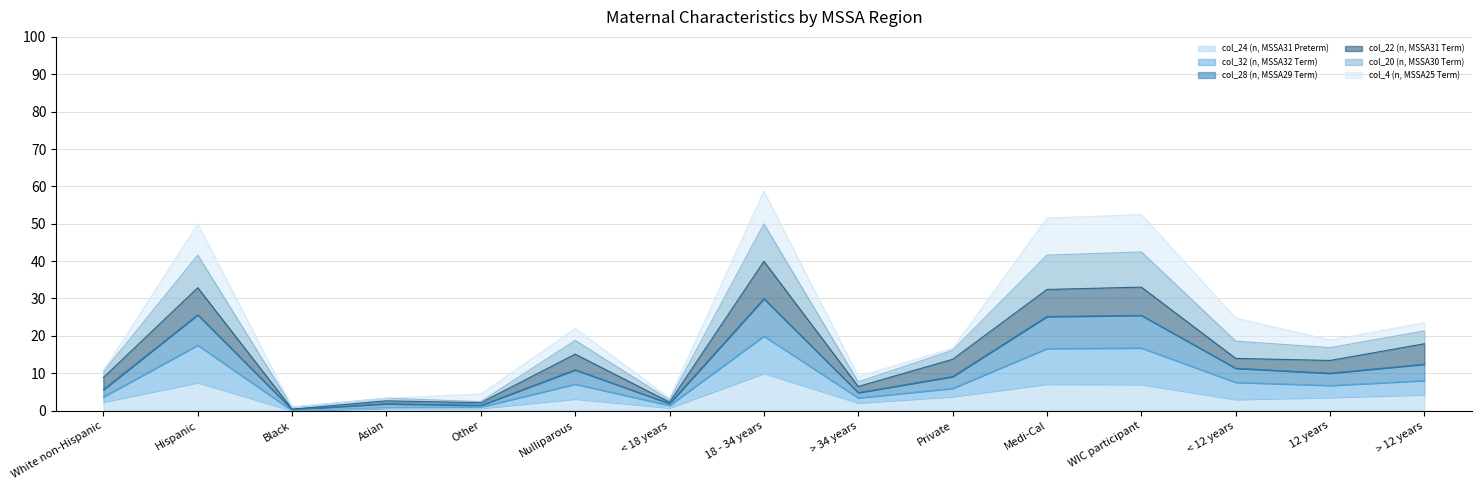

True or false: col_28 (n, MSSA29 Term) and col_24 (n, MSSA31 Preterm) intersect in this chart.

False